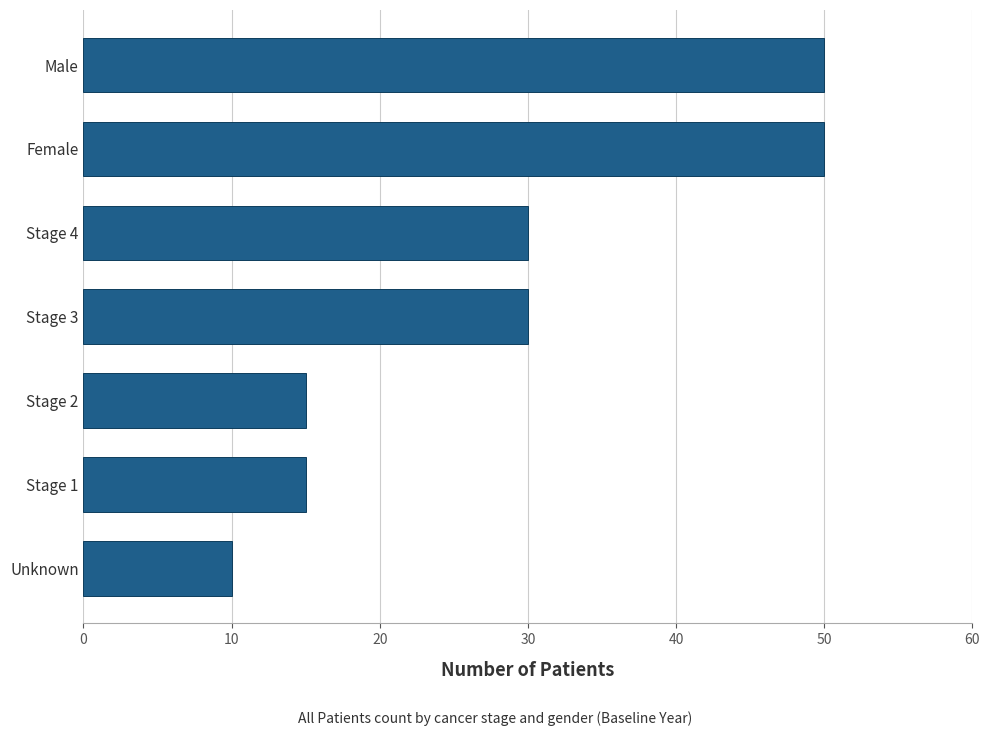

Reading top to bottom, extract all data points from this chart.

50	50	30	30	15	15	10